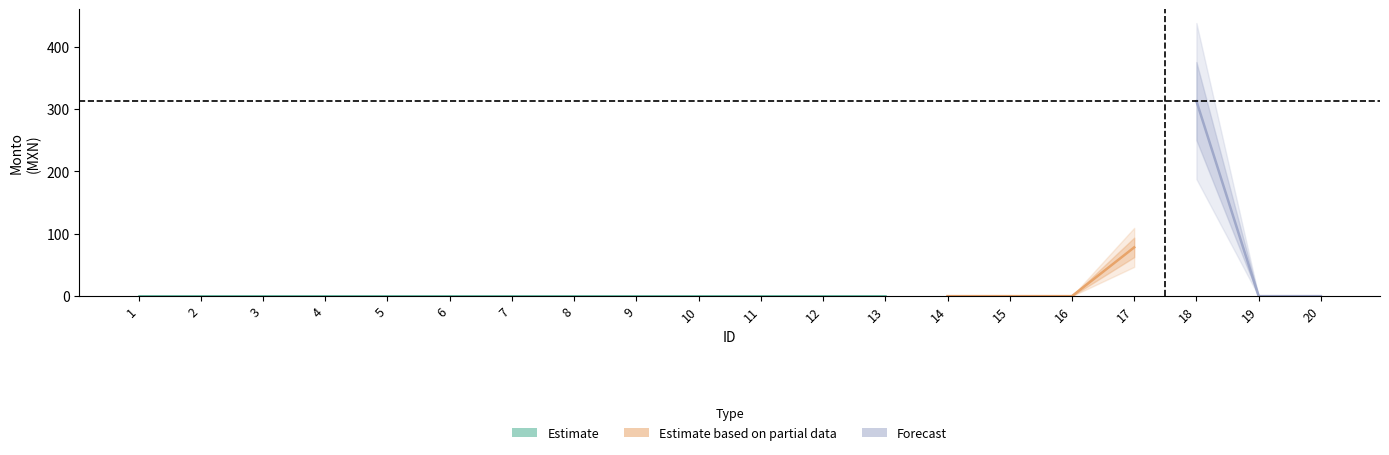

How many lines are shown in the chart?

2